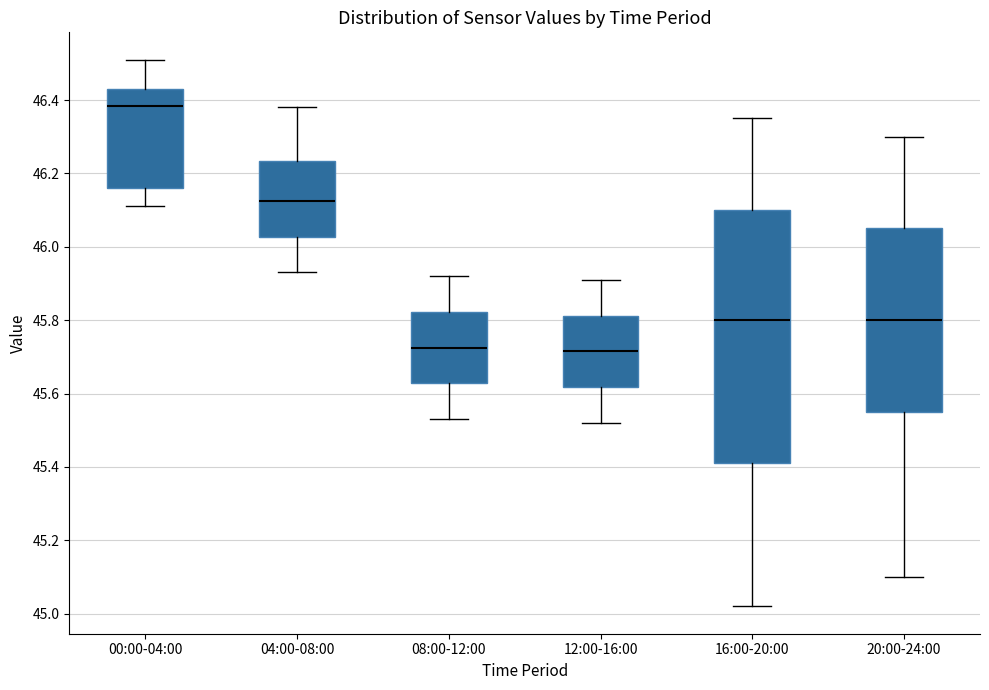

Reading left to right, transcribe this box plot: for each box, give where its median line is, the range the box spans, and where its two whiskers end, as read against the y-axis. The values are not printed on the chart, so give them approximately, as read against the axis.

00:00-04:00: median 46.38, box 46.16 to 46.44, whiskers 46.12 to 46.52
04:00-08:00: median 46.12, box 46.02 to 46.24, whiskers 45.94 to 46.38
08:00-12:00: median 45.72, box 45.62 to 45.82, whiskers 45.54 to 45.92
12:00-16:00: median 45.72, box 45.62 to 45.82, whiskers 45.52 to 45.92
16:00-20:00: median 45.80, box 45.42 to 46.10, whiskers 45.02 to 46.36
20:00-24:00: median 45.80, box 45.56 to 46.06, whiskers 45.10 to 46.30